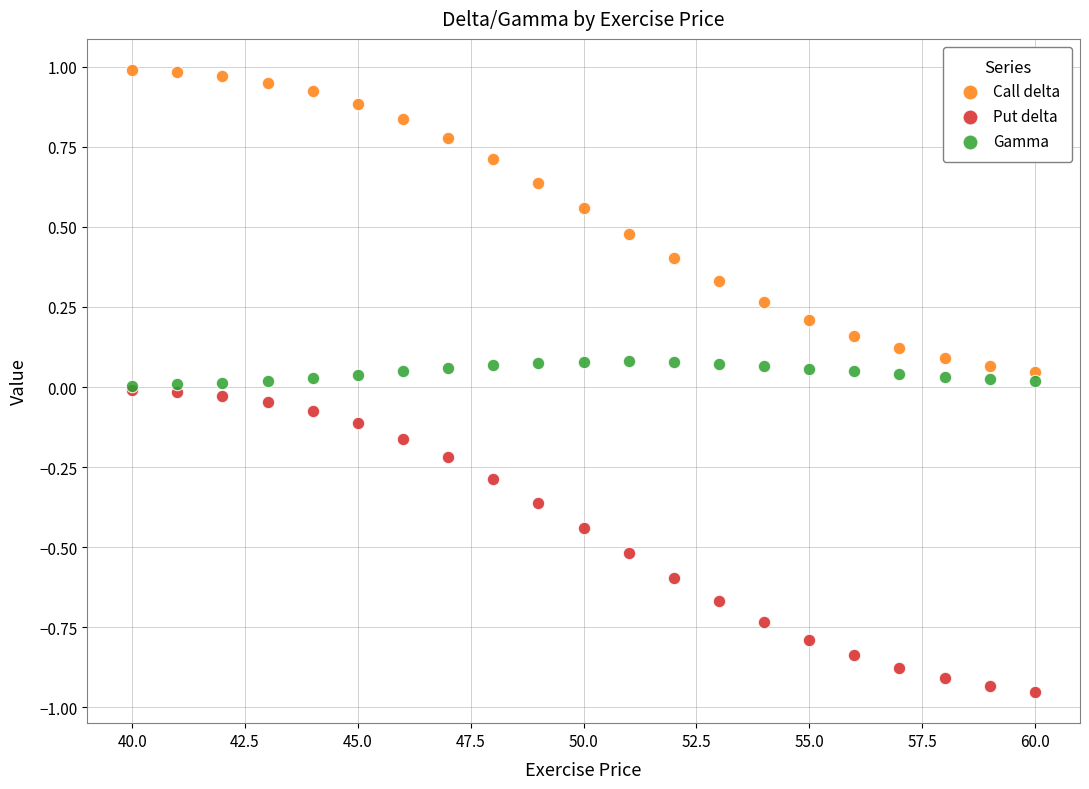

Which series contains the highest Y value?

Call delta